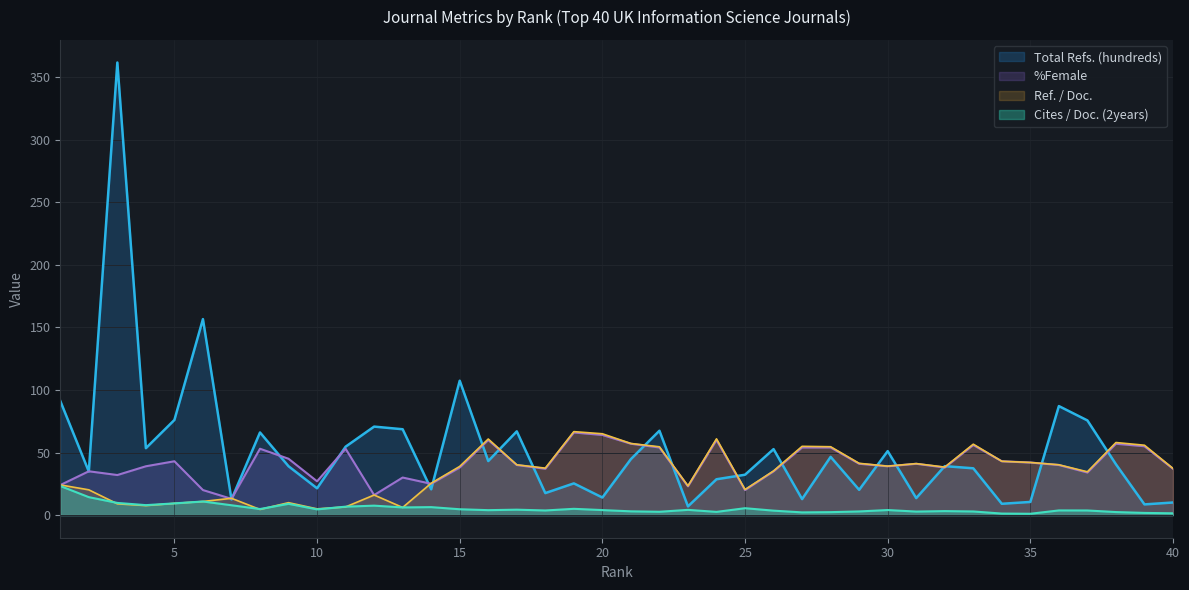

Is it true that %Female equals 38.0 at 15?

True